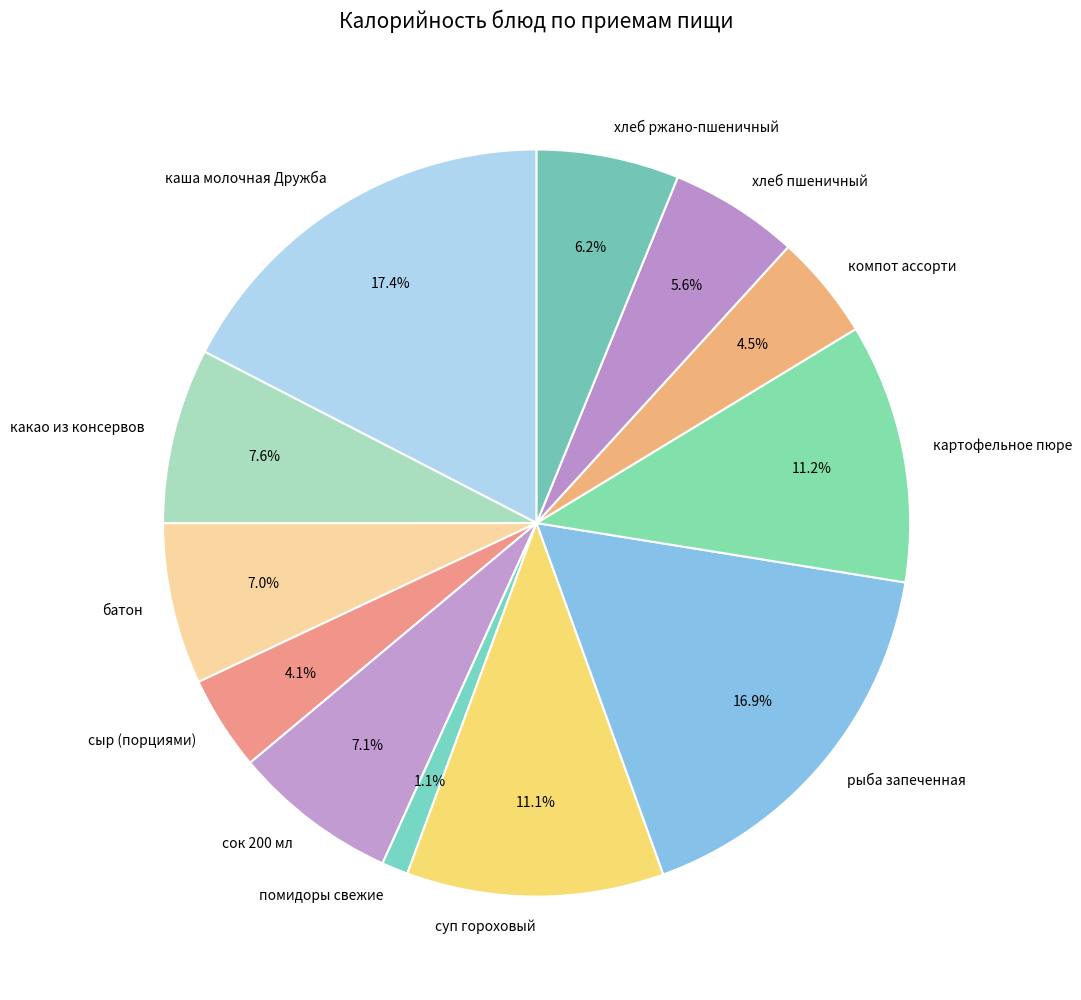

The рыба запеченная slice represents 17% of the pie. True or false?

True